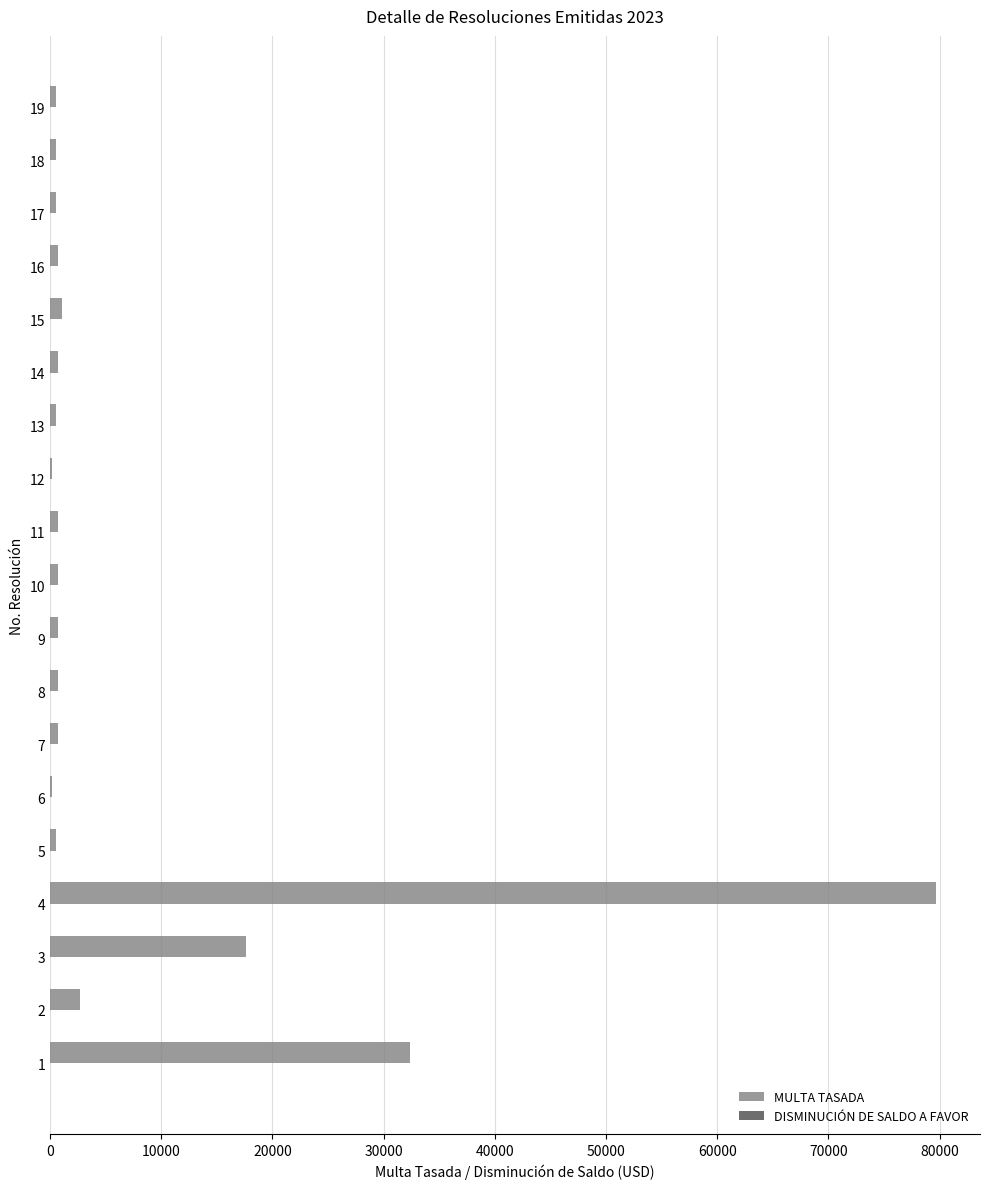

What is the greatest value displayed?

79640.9